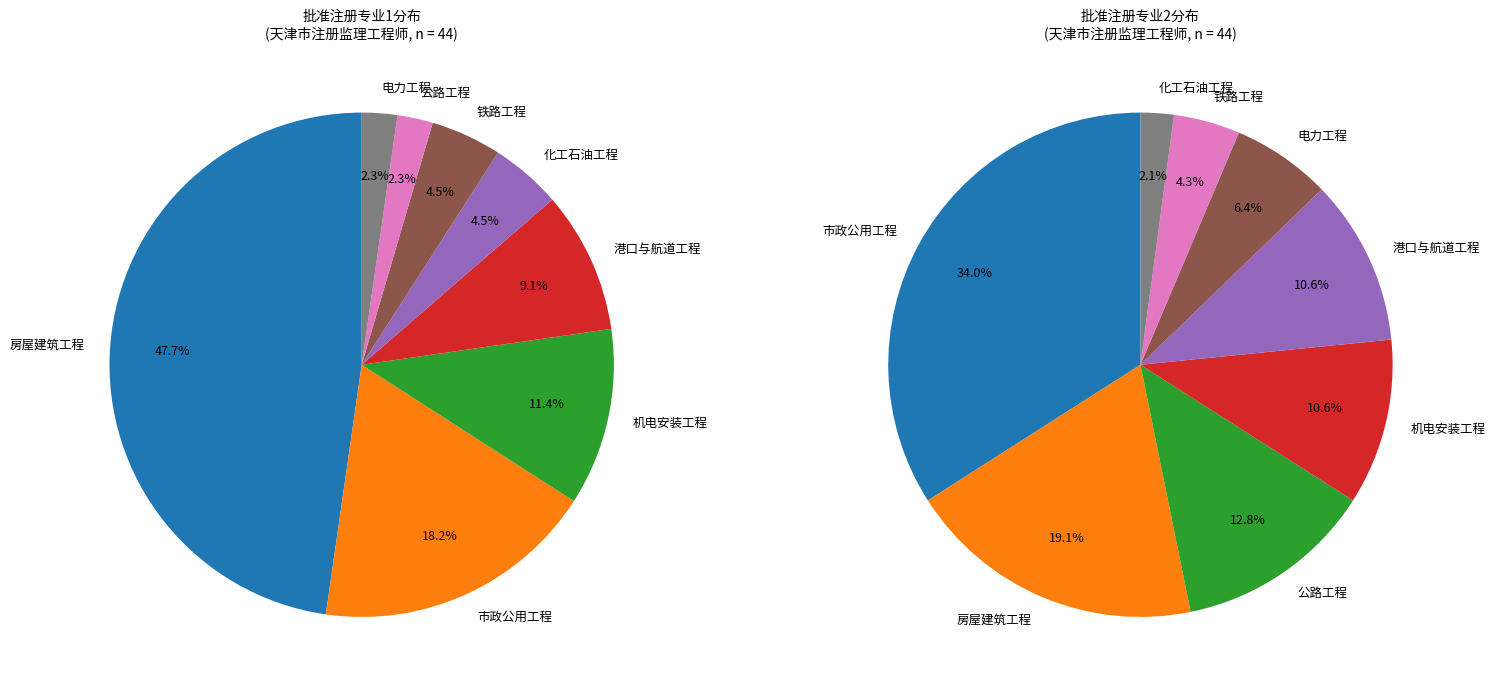

How many slices are in this pie chart?

8